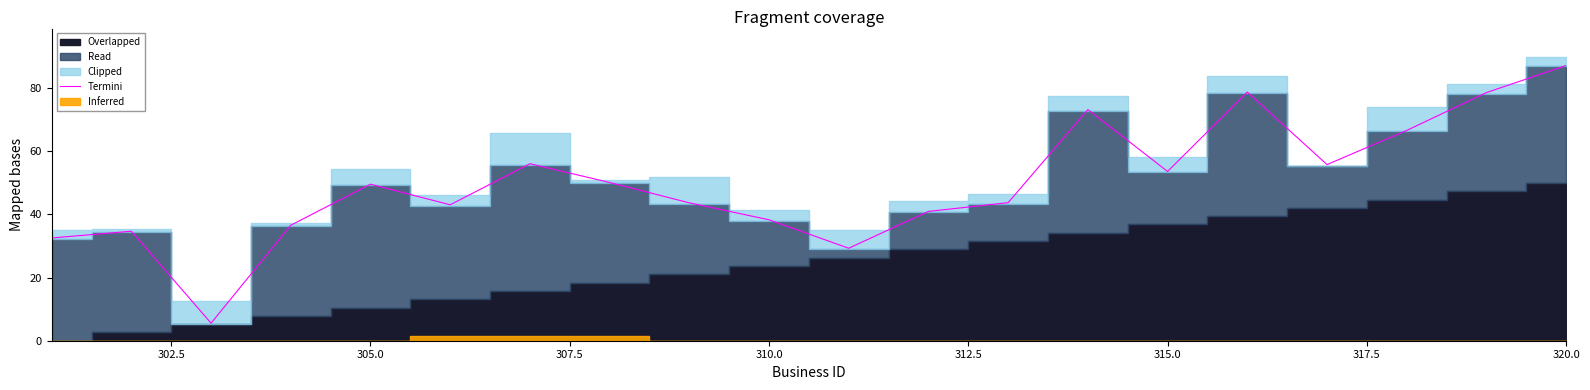

How many interior local peaks (higher than both neighbors) does the data have?

5